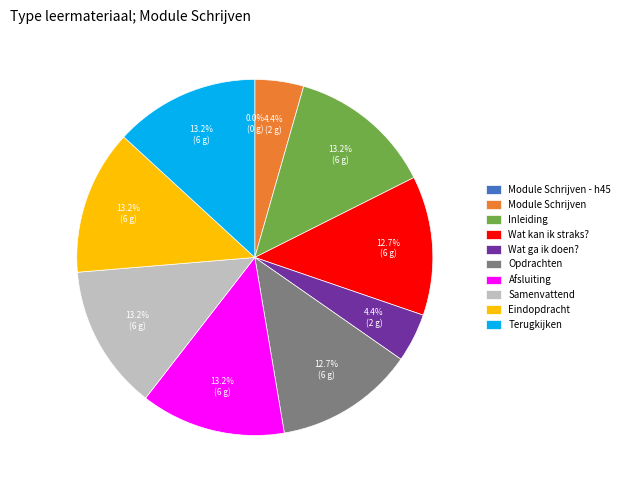

What percentage is the Wat ga ik doen? slice, to the nearest percent?

4%